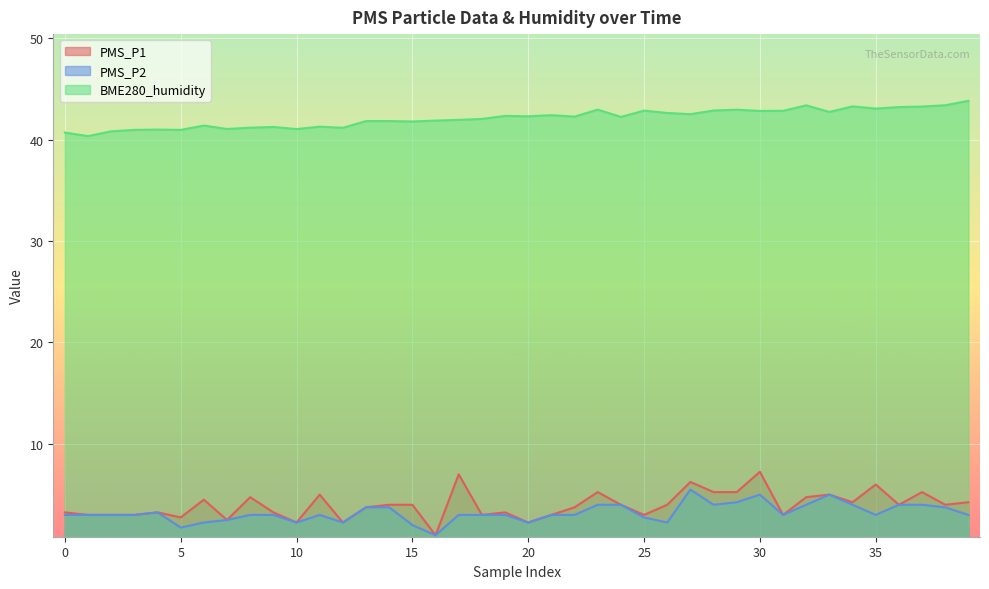

Which series changed the most between 11 and 16?

PMS_P1